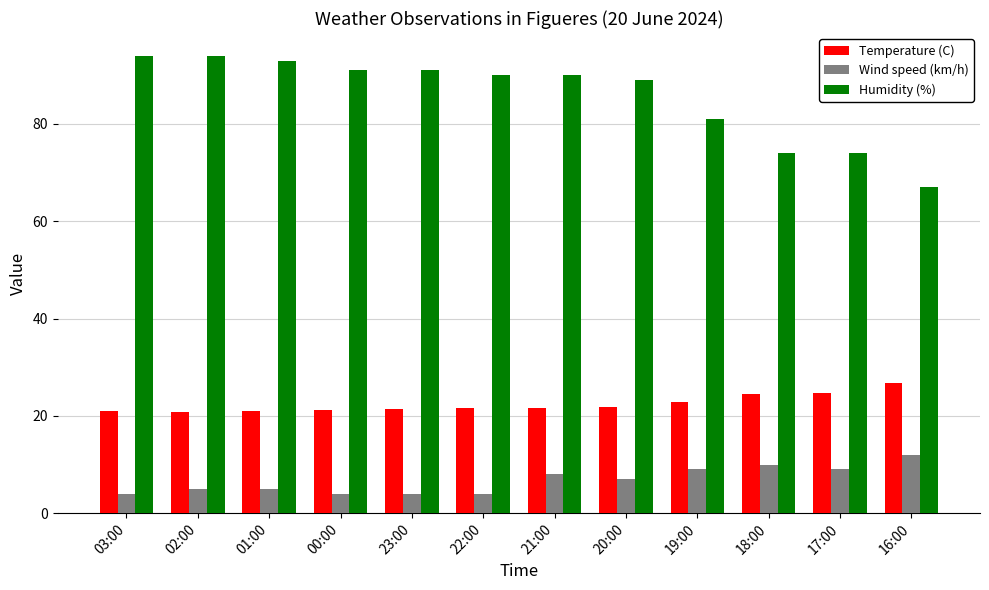

Which series changed the most between 01:00 and 19:00?

Humidity (%)